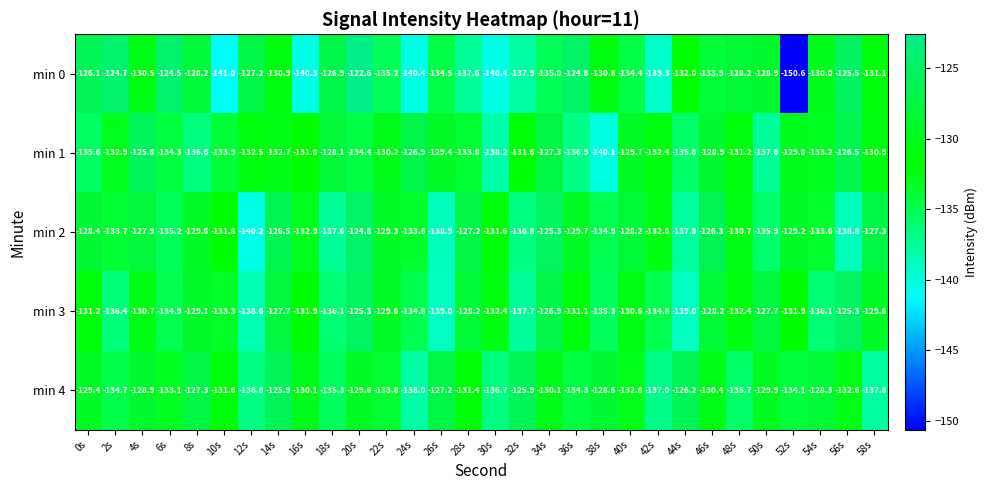

Is it true that min 1 equals -129.4 at 26s?

True